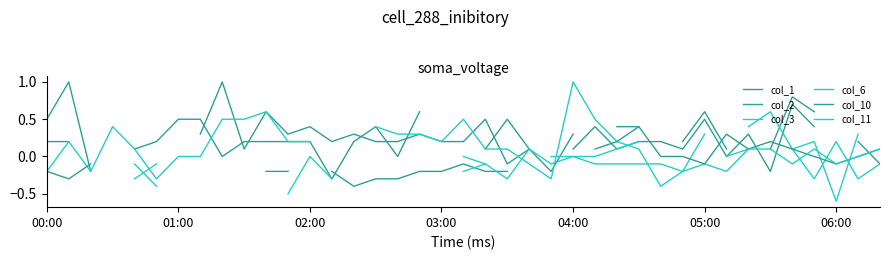

What is the total value across all series at 35?

1.0